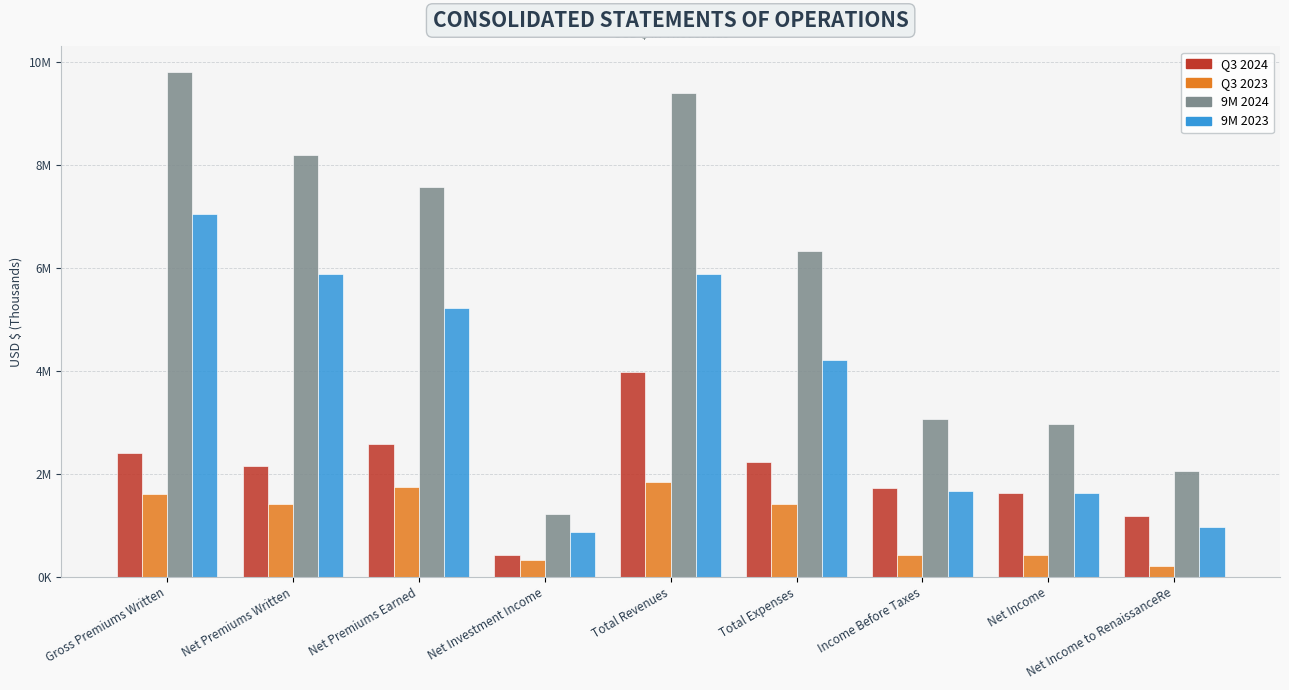

Does the chart contain stacked bars?

No